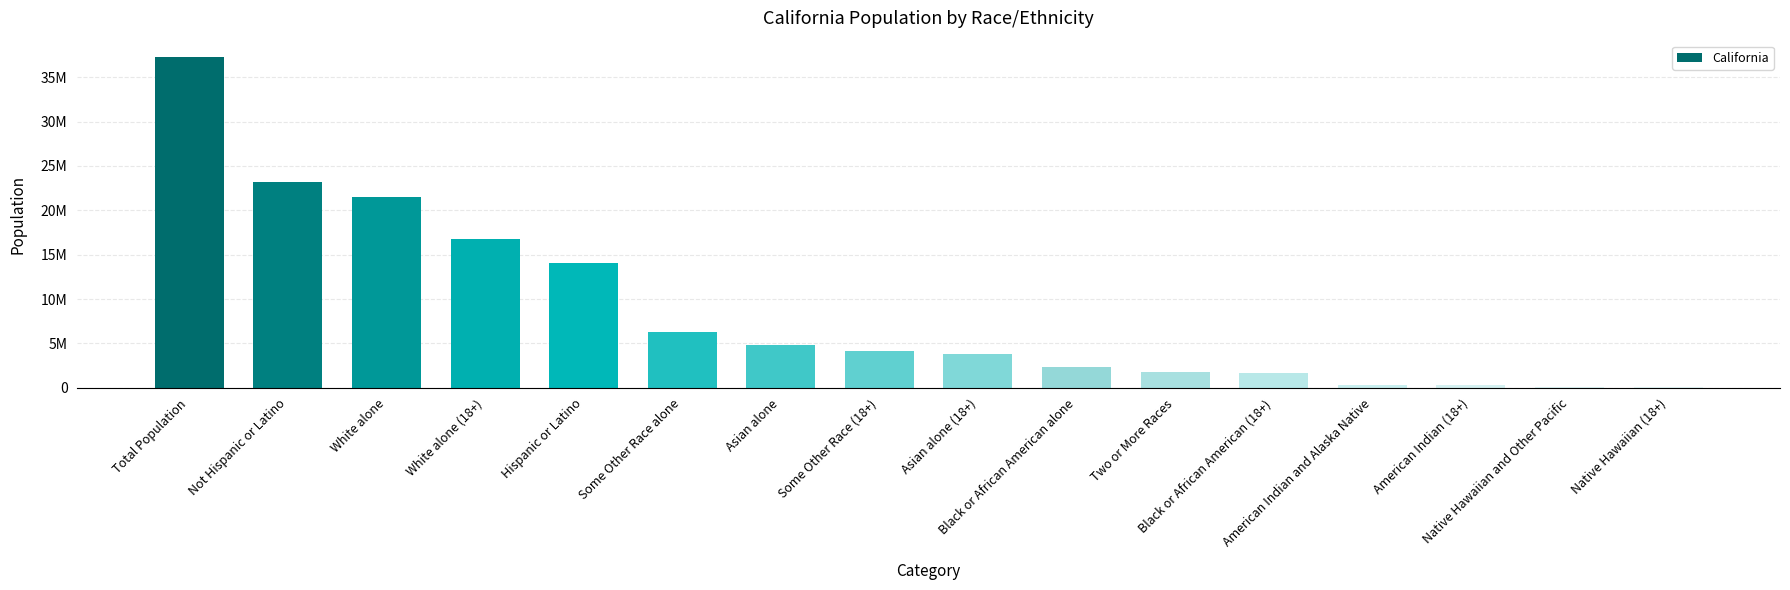

The value at Black or African American (18+) is 1716141. True or false?

True